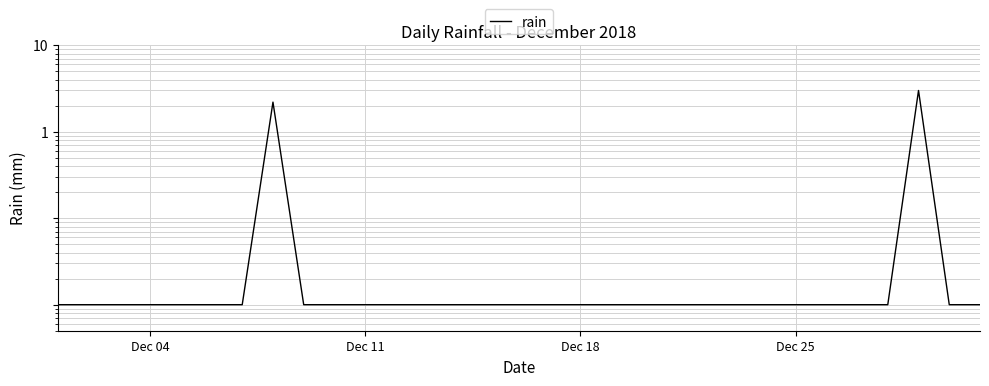

Where is the data nearest to the value 1?

Dec 04